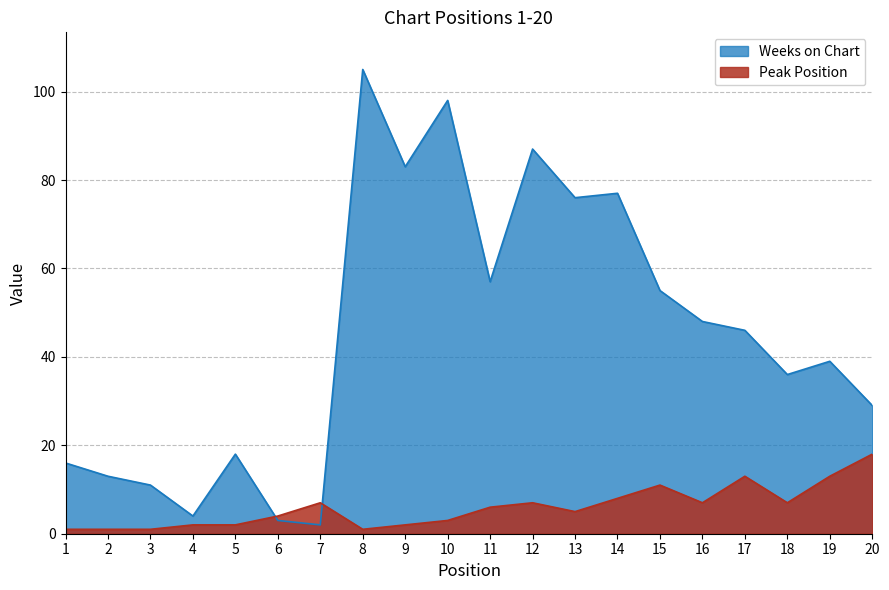

True or false: Weeks on Chart and Peak Position intersect in this chart.

True